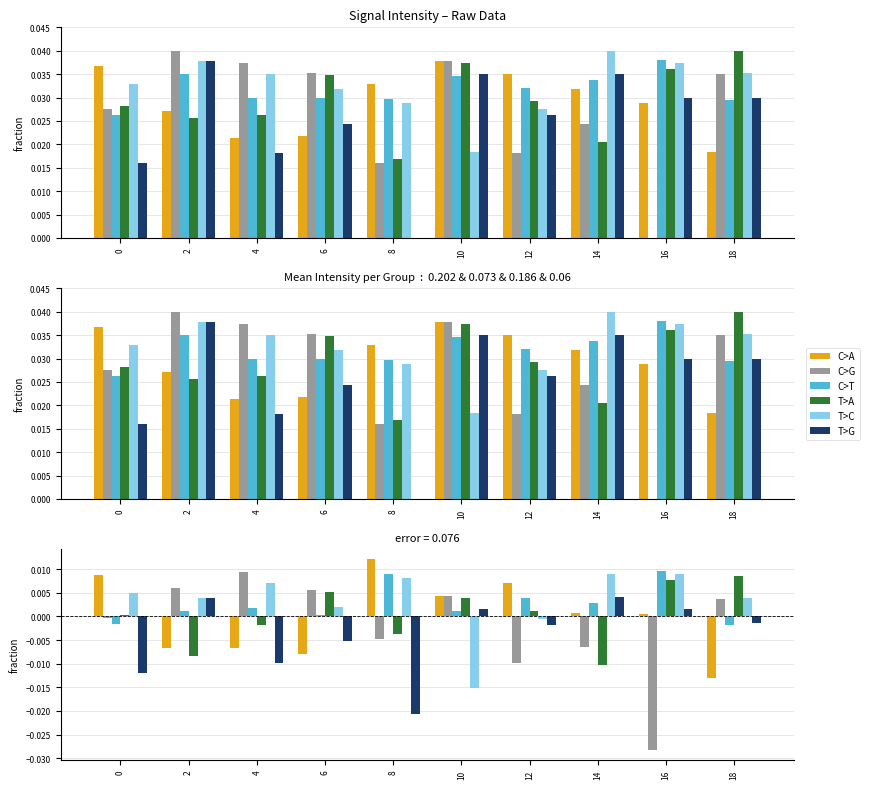

The C>G series shows -0.0 at 12. True or false?

True